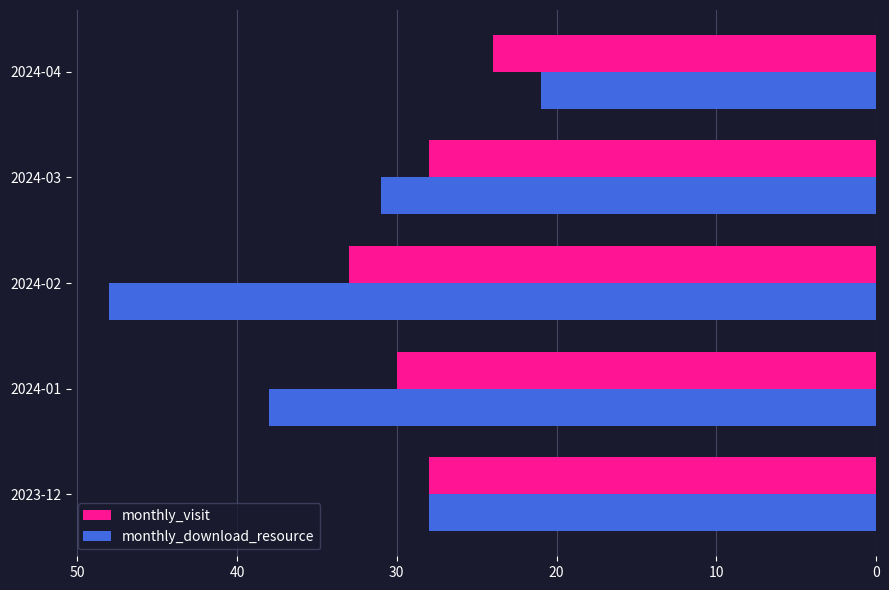

Read the monthly_download_resource value at 2024-01.

38